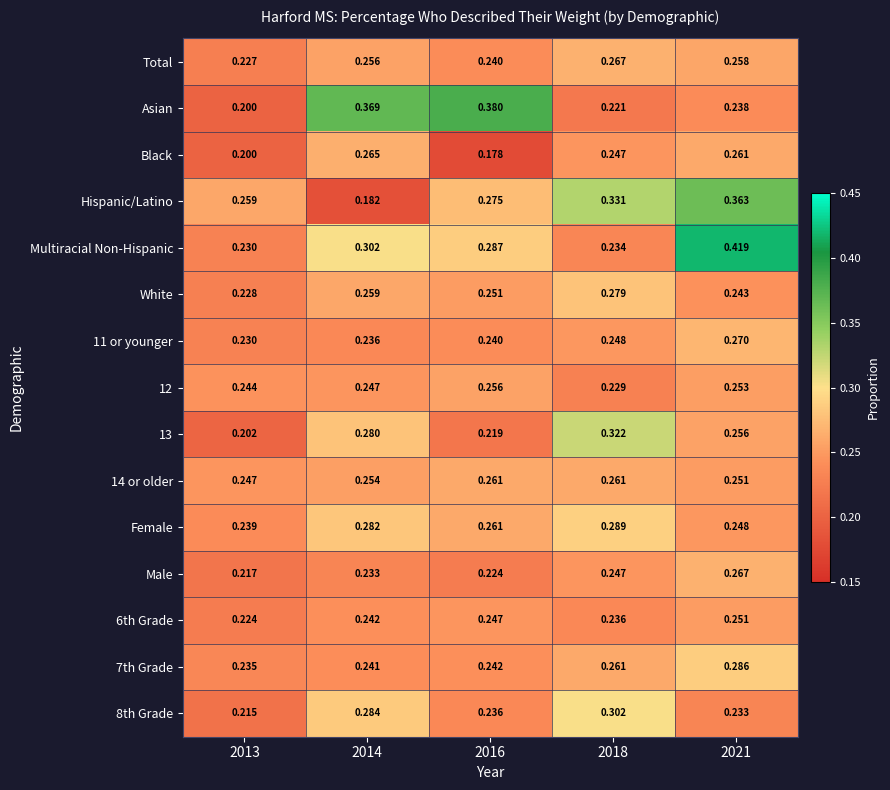

Which series has the largest total across all categories?

Multiracial Non-Hispanic